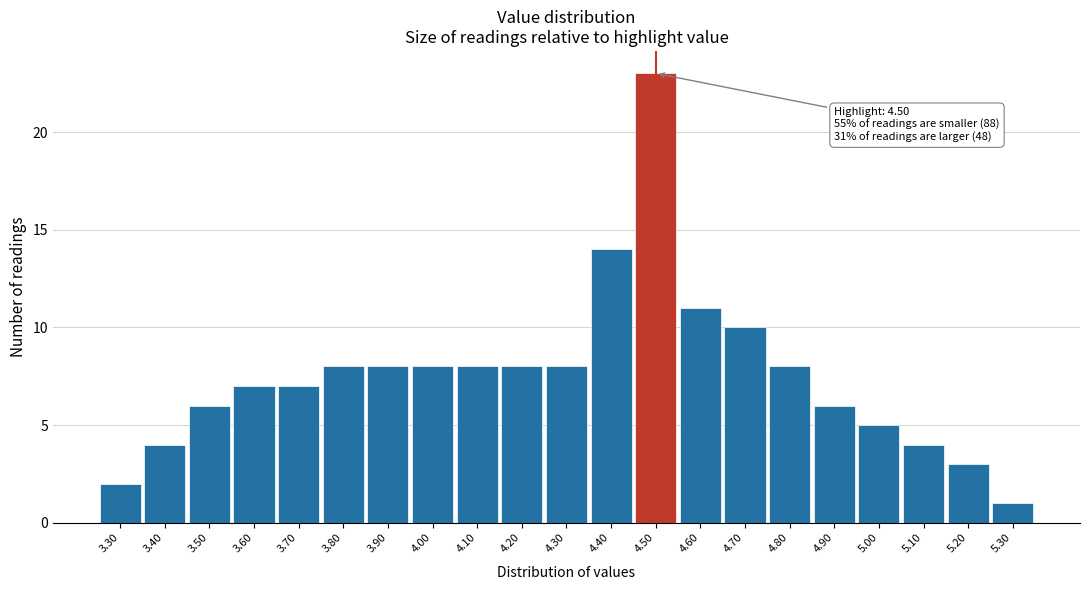

Over which range of the x-axis is the bar tallest?

4.45 to 4.55